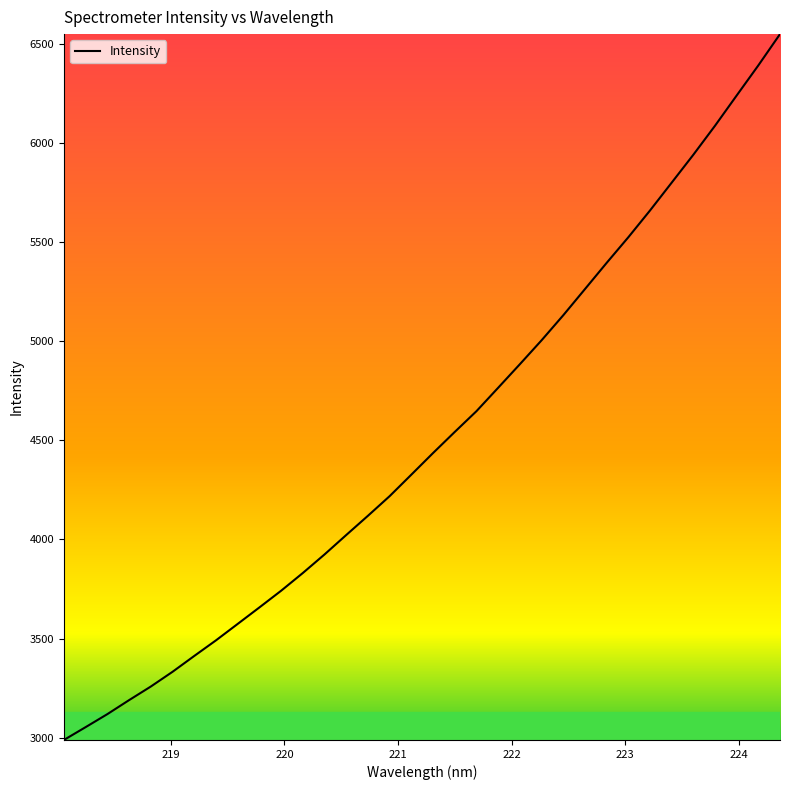

What is the smallest value displayed?

2988.7